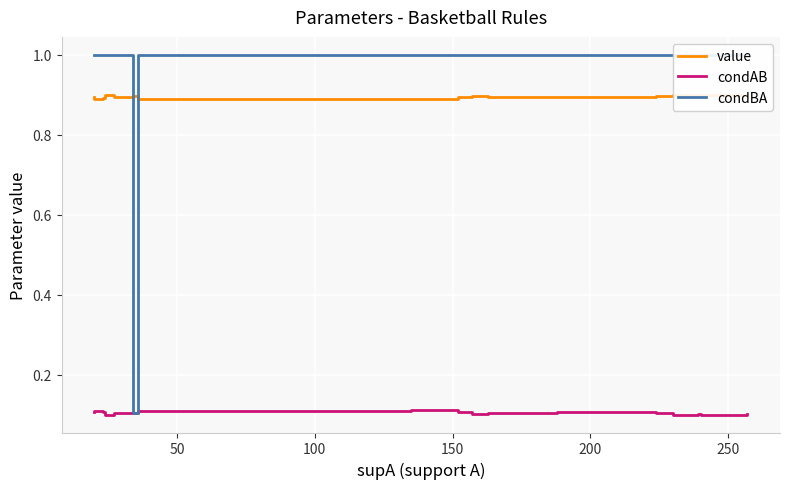

True or false: condAB and value cross at least once.

False